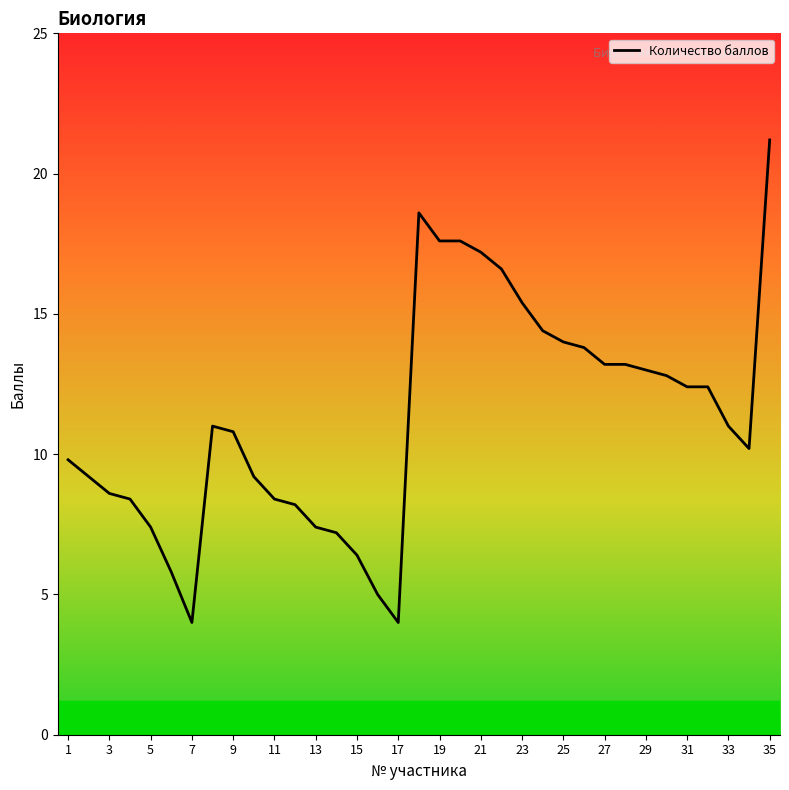

What is the smallest value displayed?

4.0